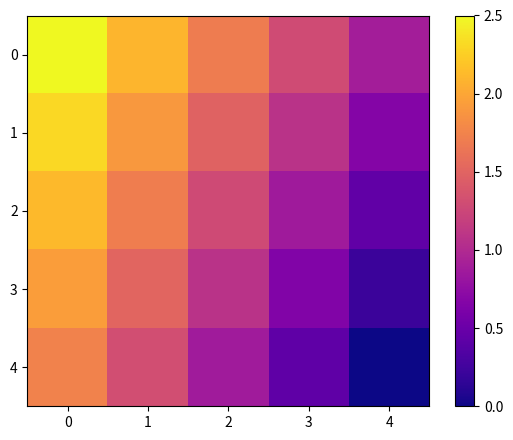

Rank the series by their maximum value, from highest to lowest.

0, 1, 2, 3, 4